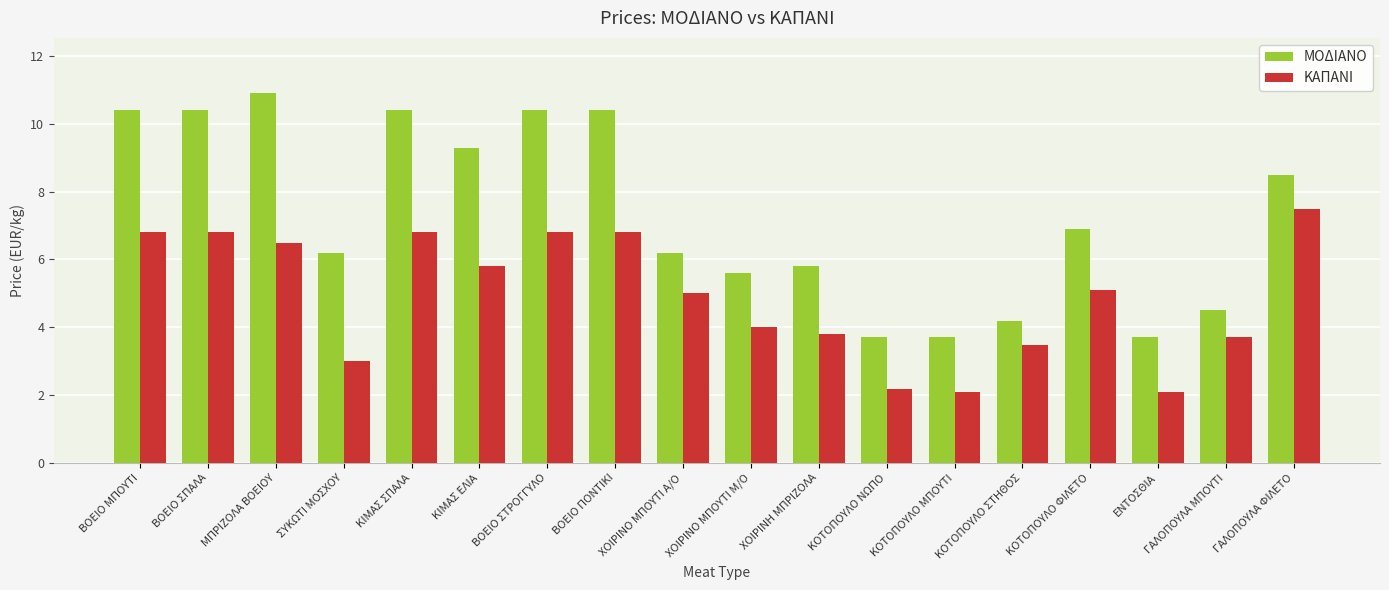

At how many categories does at least one series exceed 8?

8